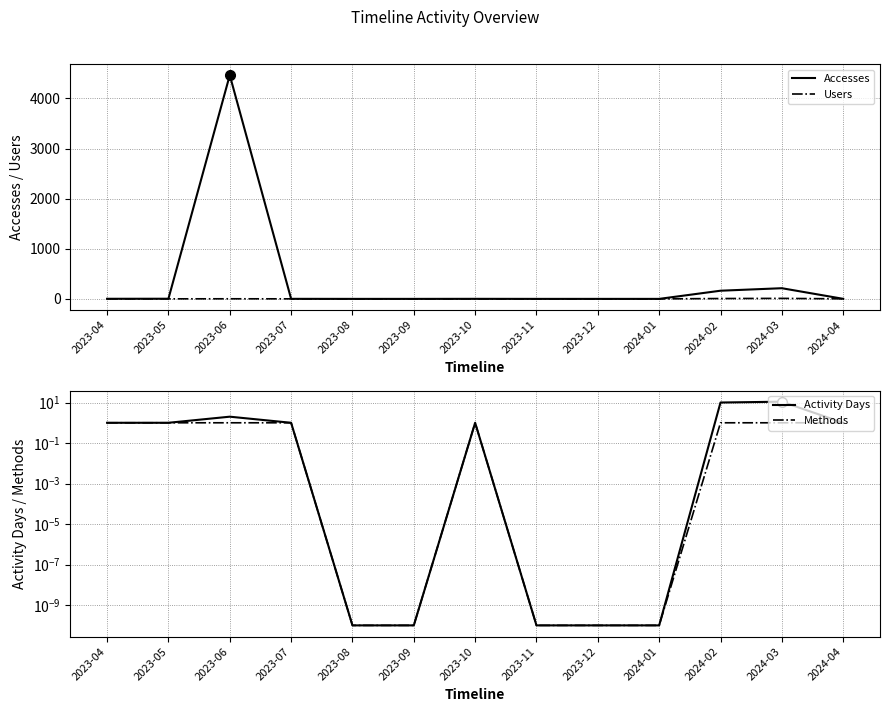

Where is Accesses nearest to the value 2231?

2024-03